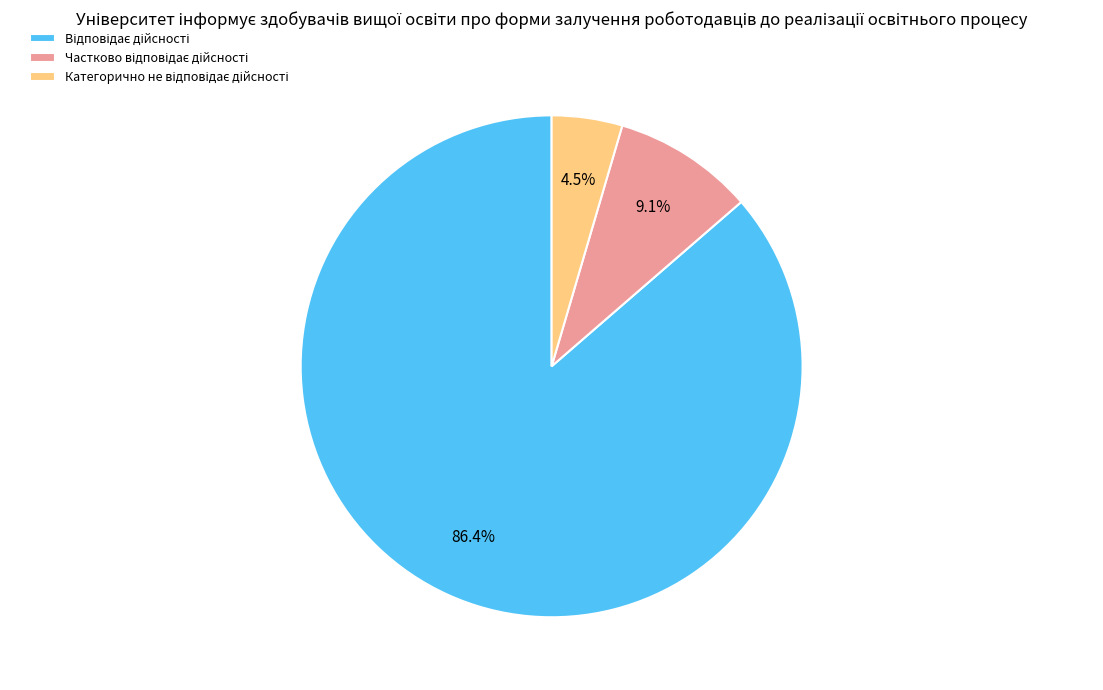

To the nearest percent, what is the difference between the largest and smallest slice percentages?

82%